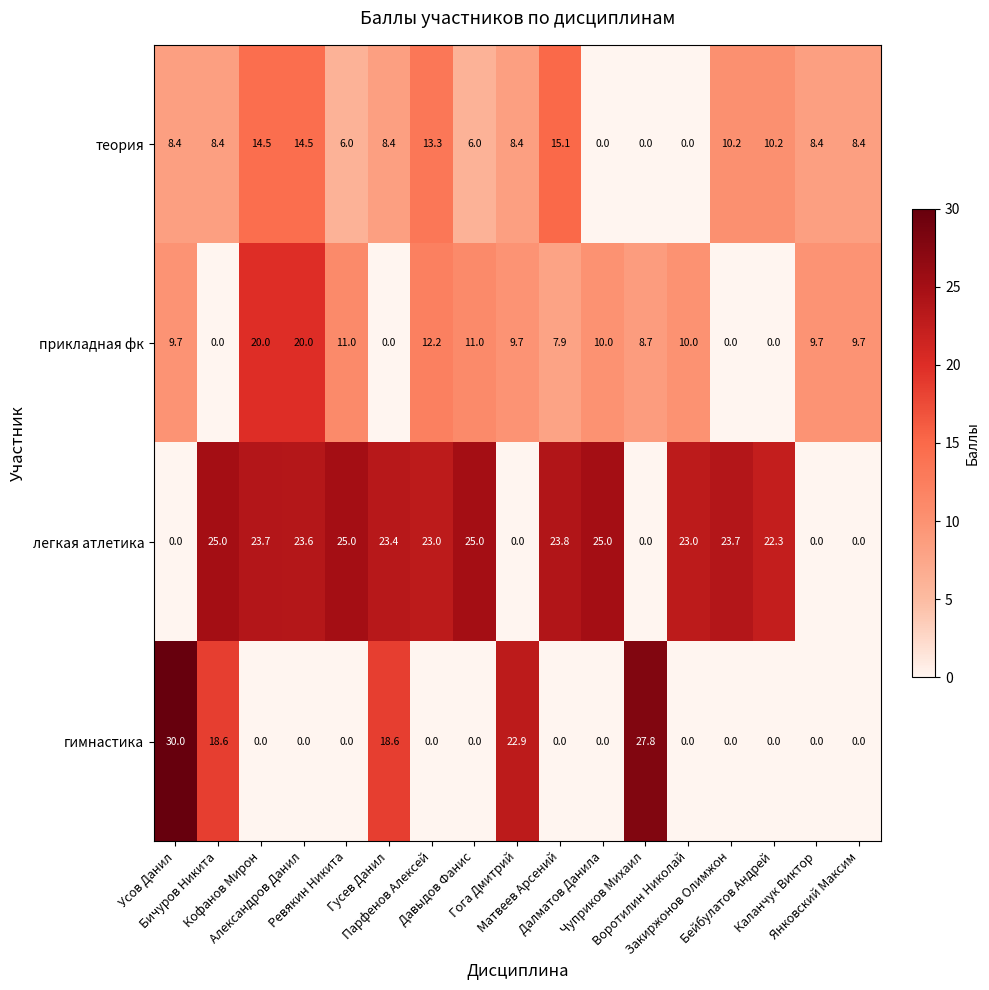

At how many categories does at least one series exceed 9?

17